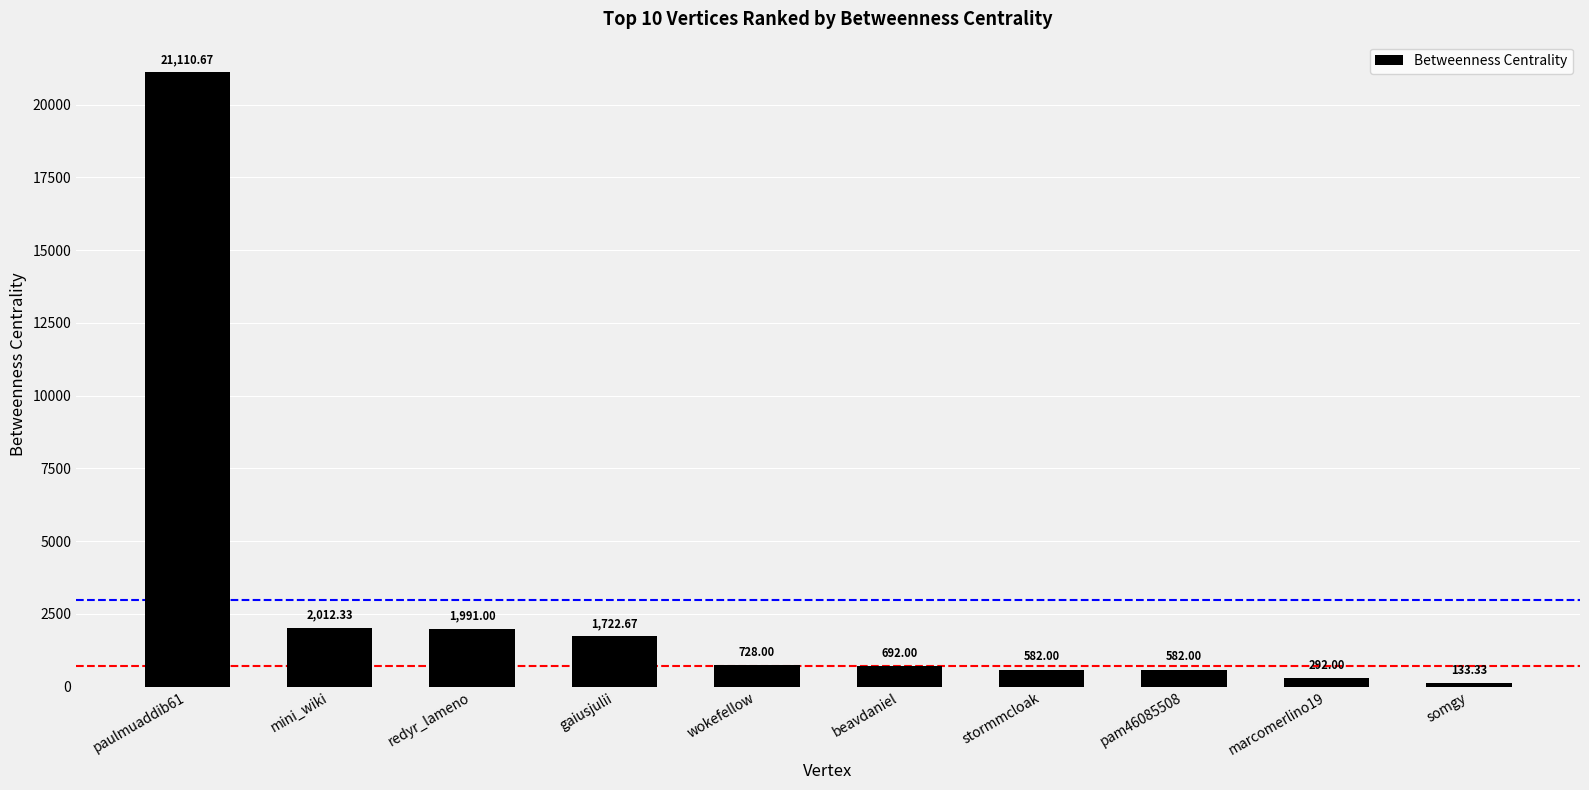

At which label is the value closest to 10622?

mini_wiki